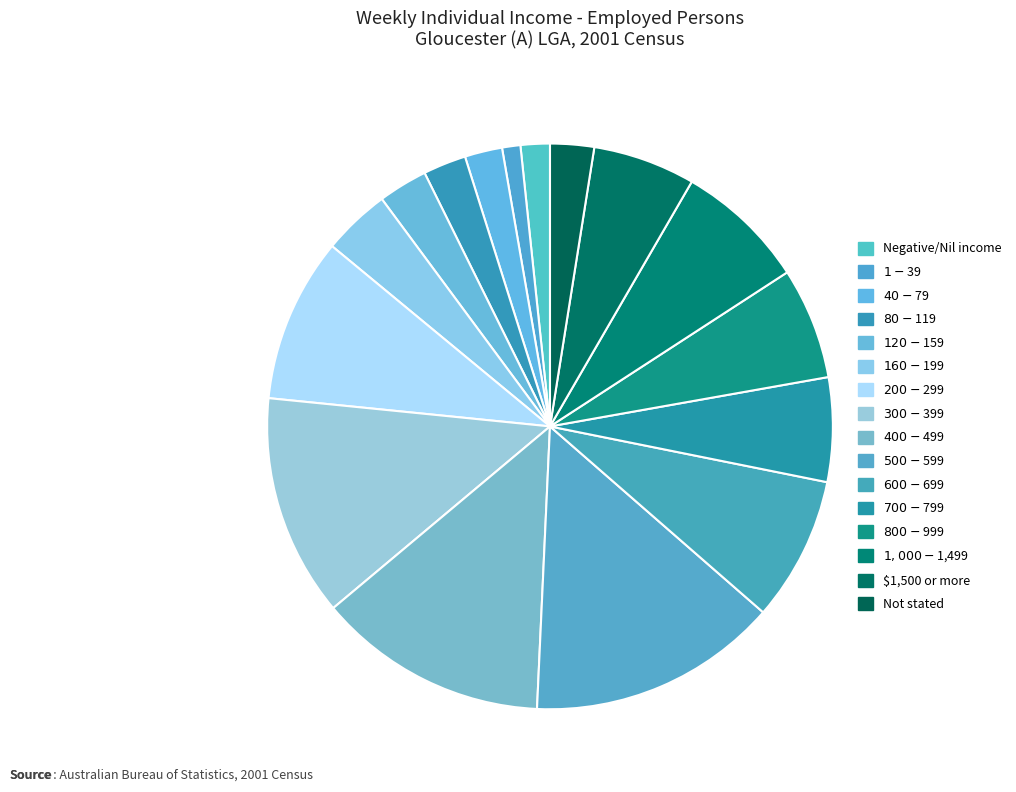

Does any single category account for the majority?

No